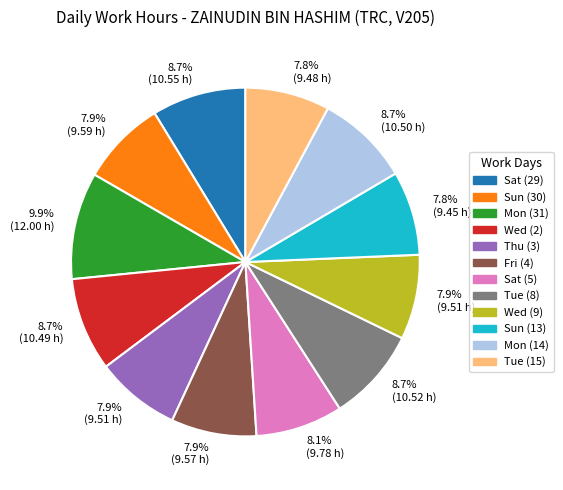

Is there any slice that represents more than half of the pie?

No